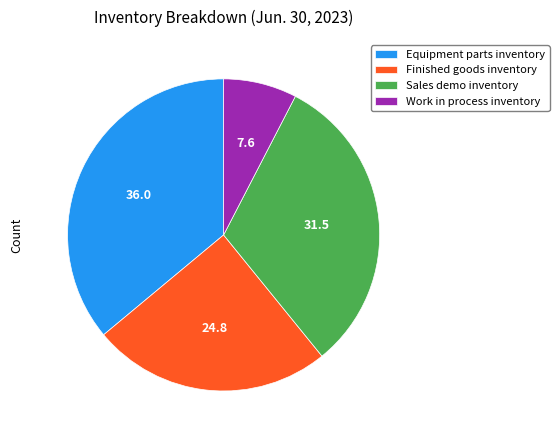

How many segments does this pie chart have?

4